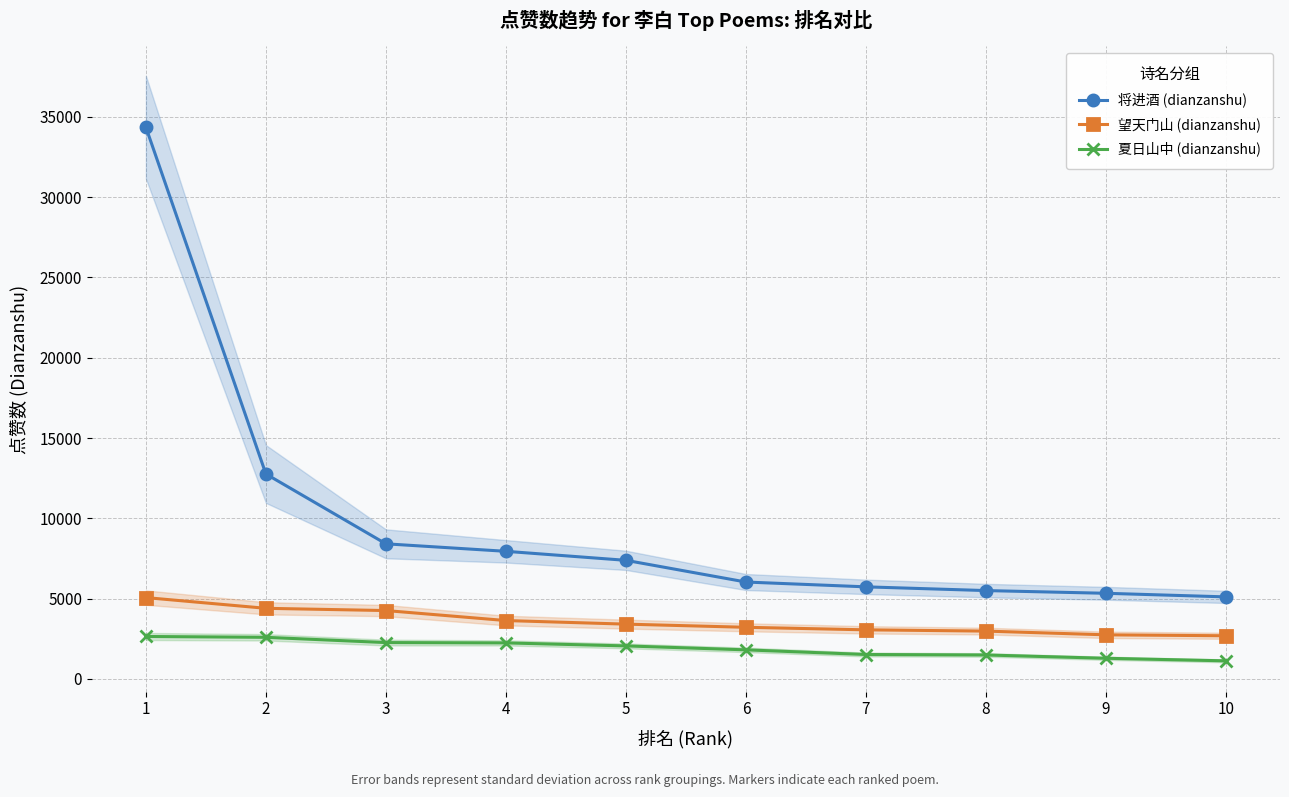

What is the minimum value for 望天门山 (dianzanshu)?

2689